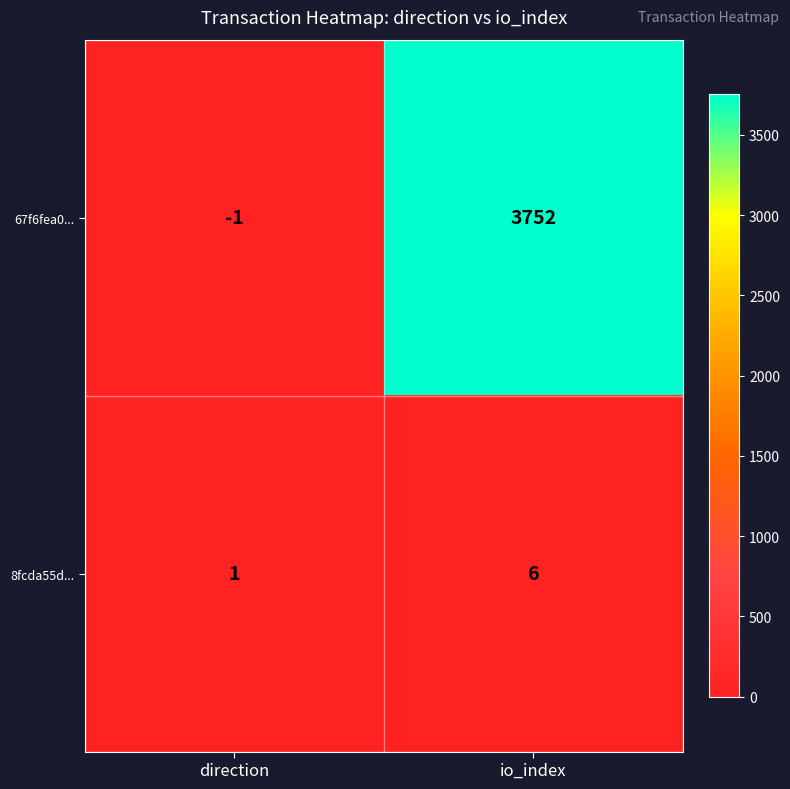

Reading left to right, transcribe all the data shown in this chart.

67f6fea0...: direction=-1	io_index=3752
8fcda55d...: direction=1	io_index=6